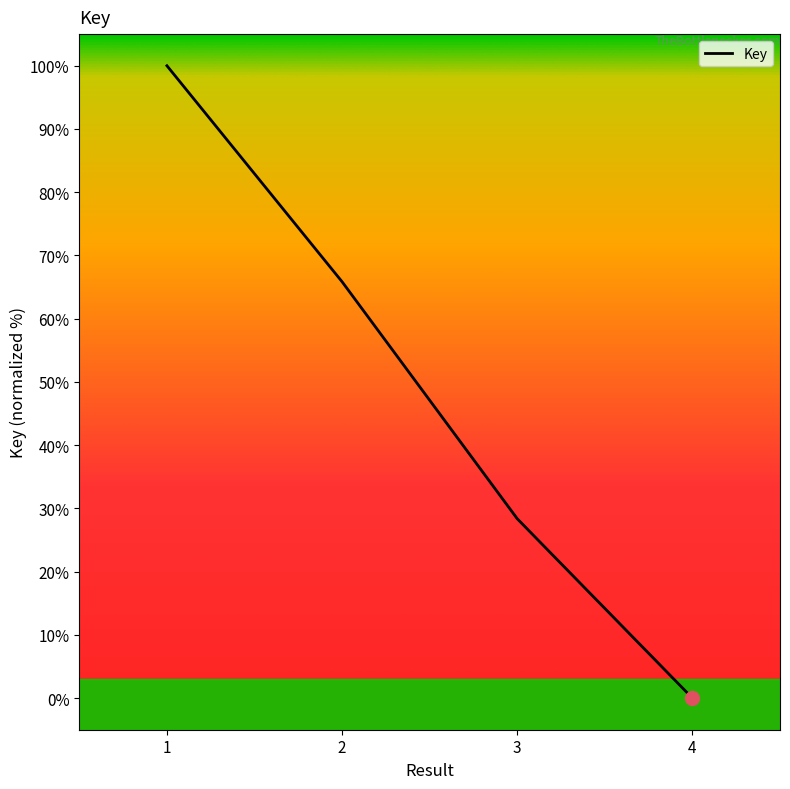

What is the value of the 3rd point from the left?

28.4